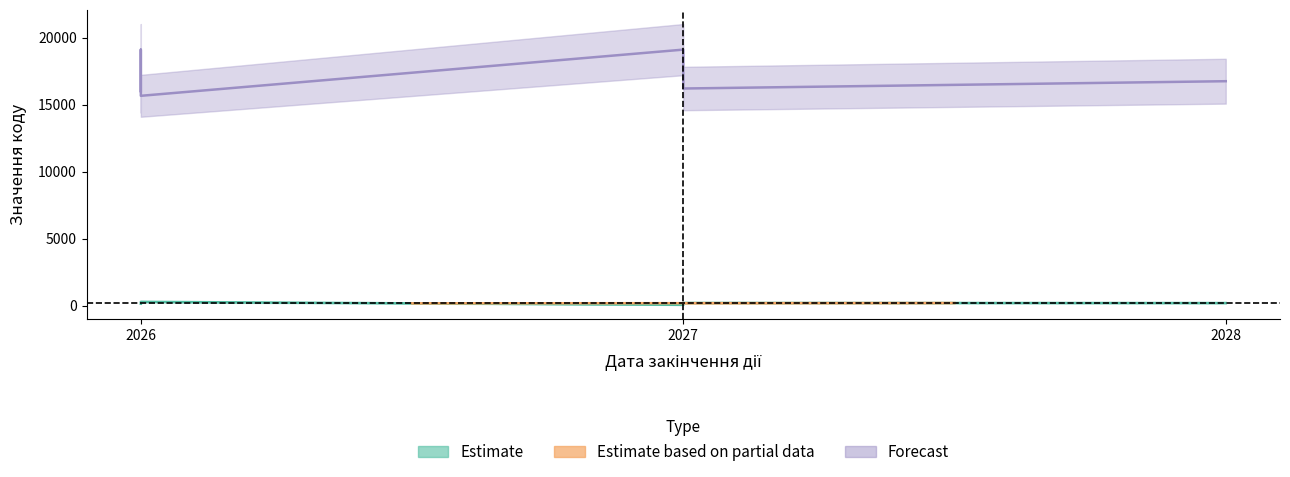

Is this an area chart (filled region under the line)?

No